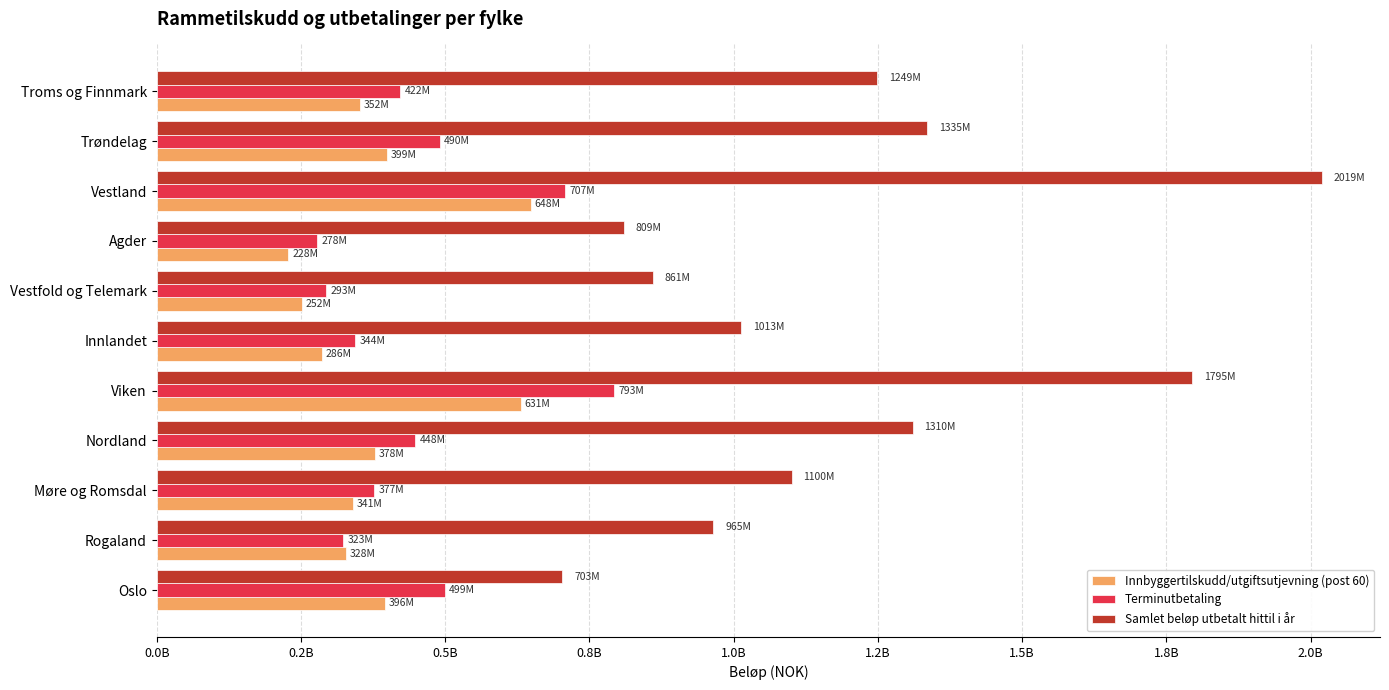

Which category has the lowest value across all series?

Agder